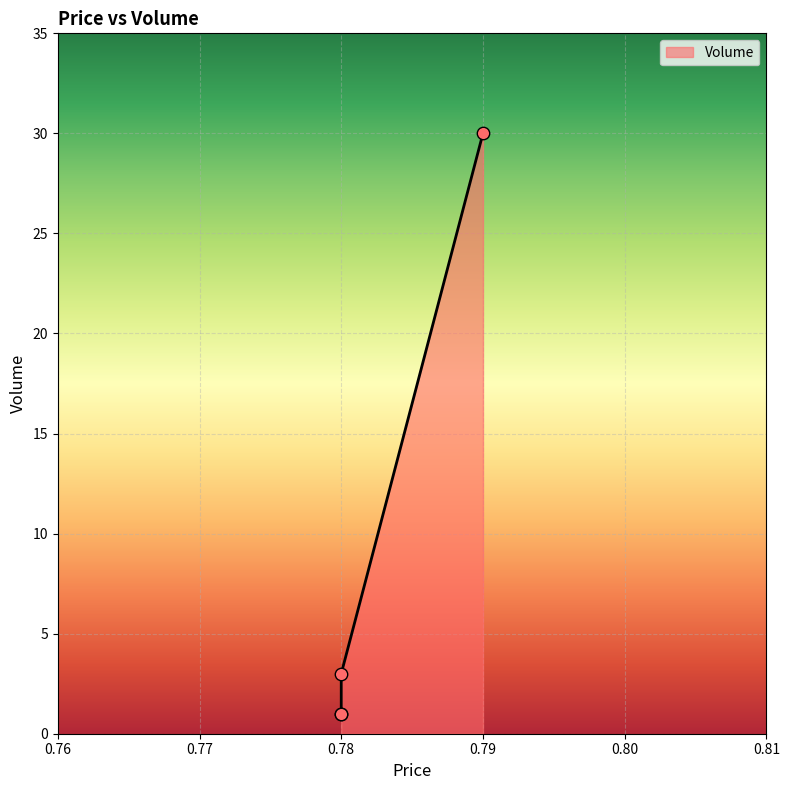

What is the change in value from 0.78 to 0.78?

+2